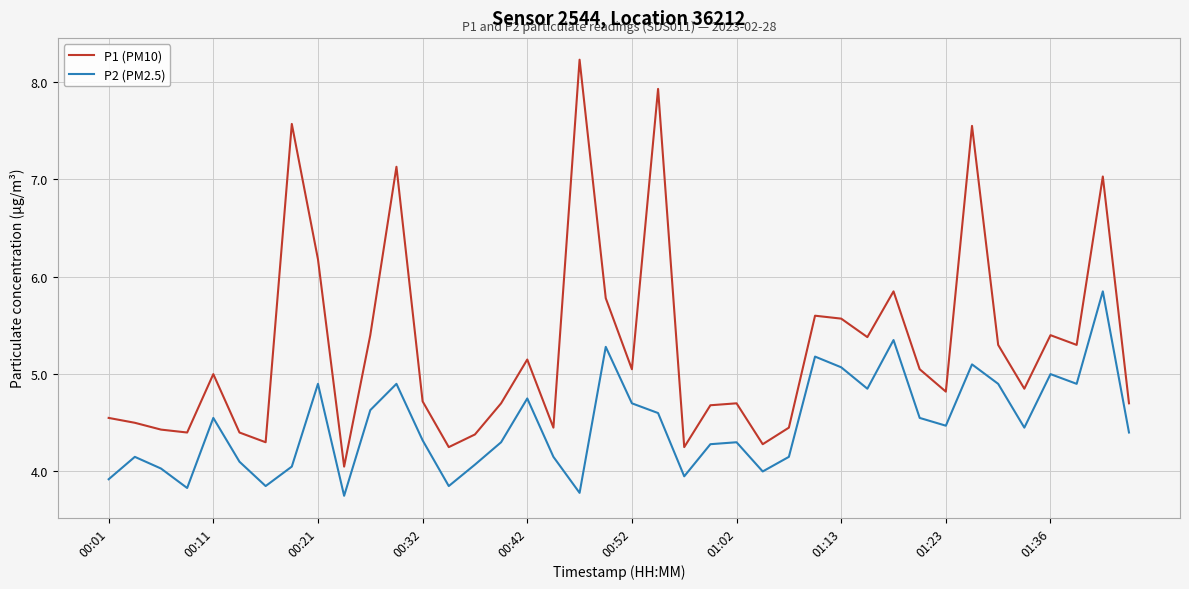

Rank the series by their average value, from highest to lowest.

P1 (PM10), P2 (PM2.5)